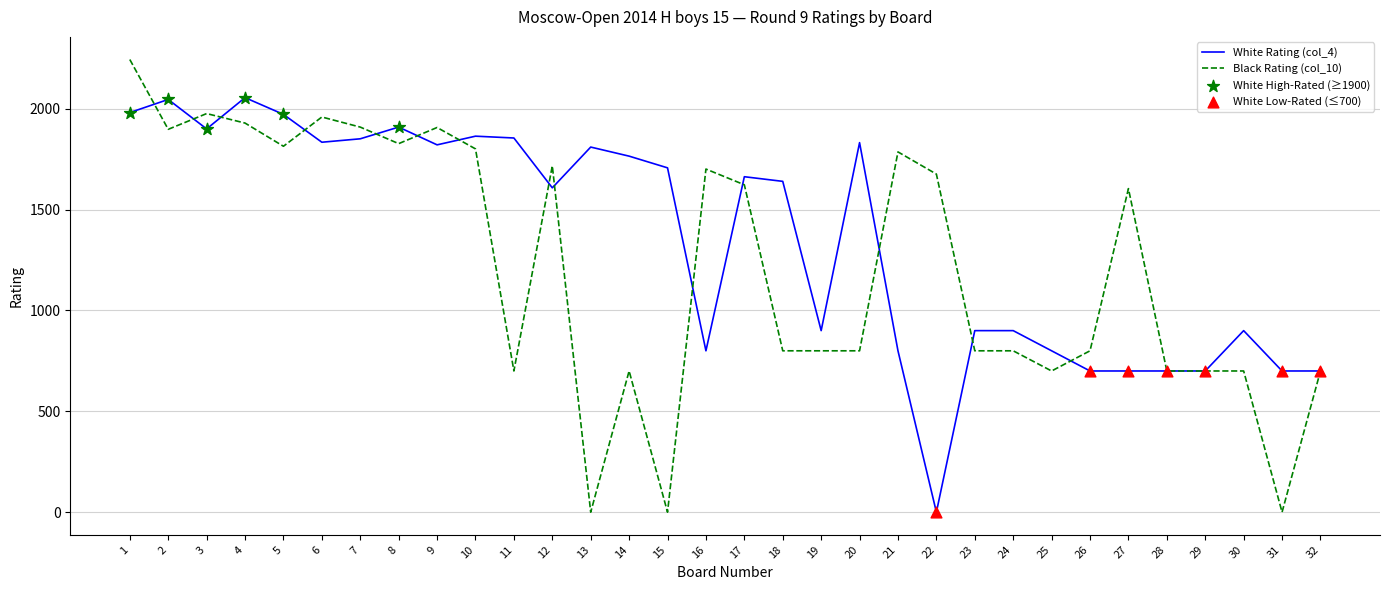

What is the total value across all series at 28?

1400